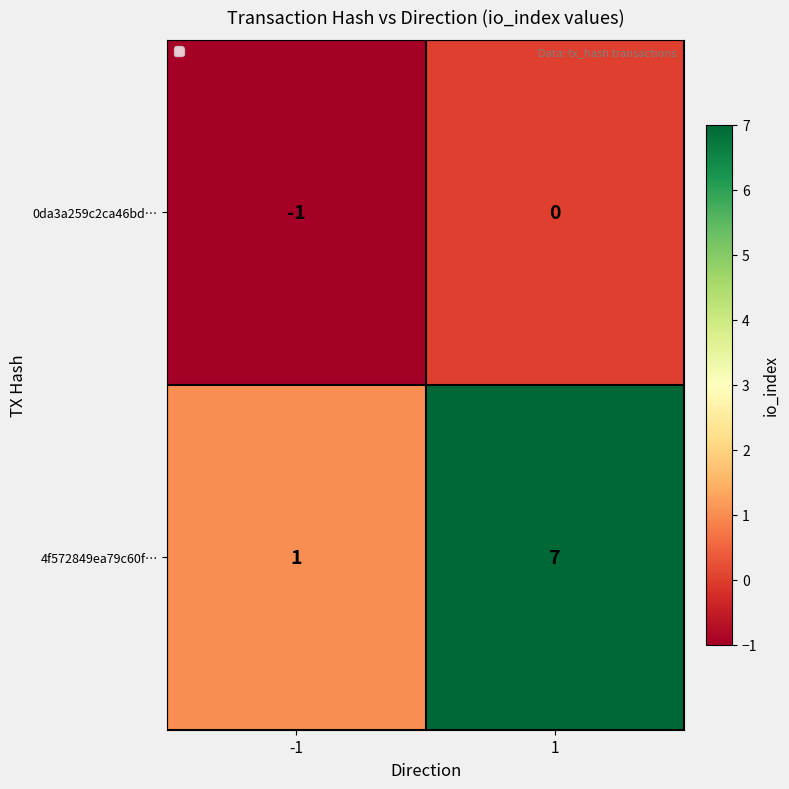

At 1, list the series in order from smallest to largest.

0da3a259c2ca46bd…, 4f572849ea79c60f…